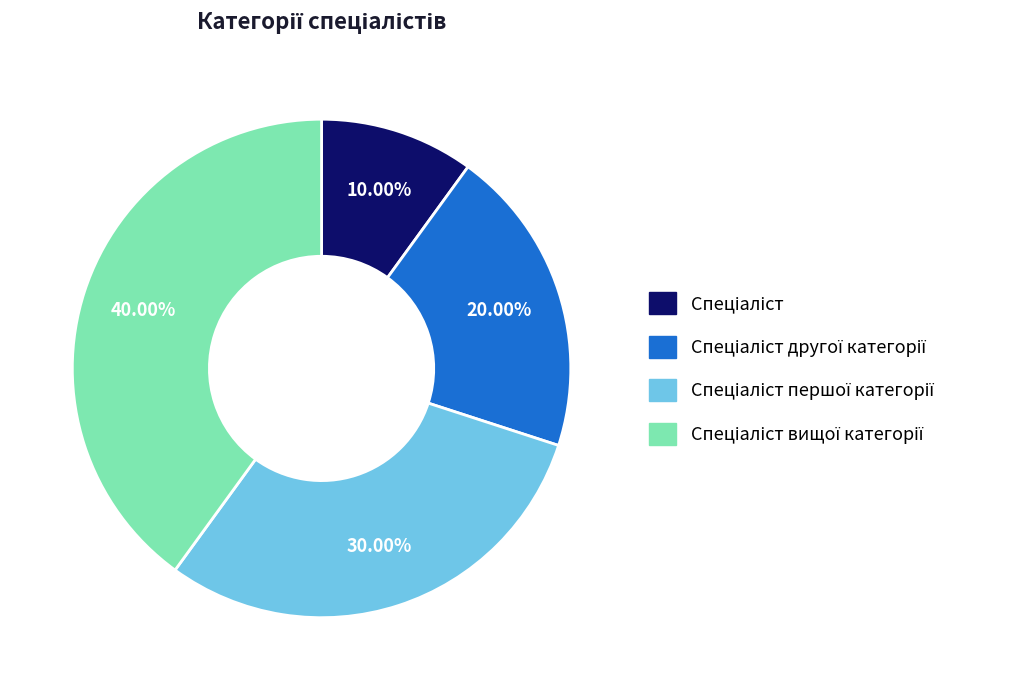

Is there a majority slice in this chart?

No